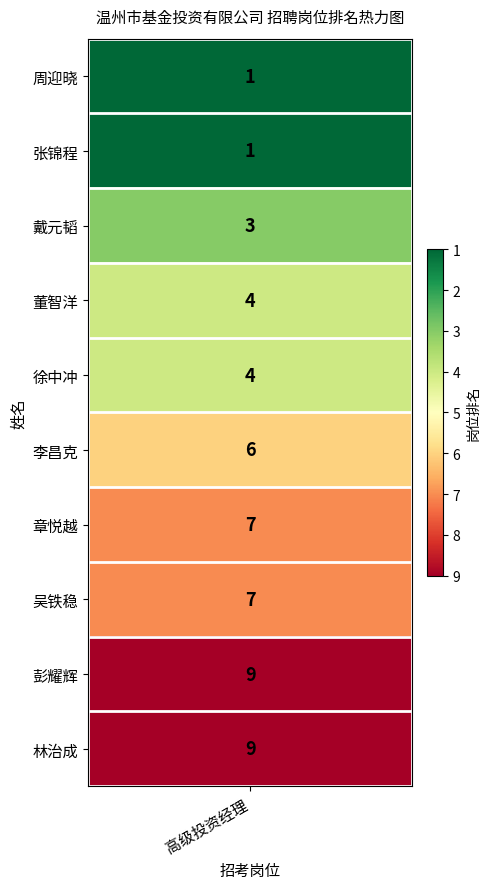

What is the minimum value shown in the chart?

1